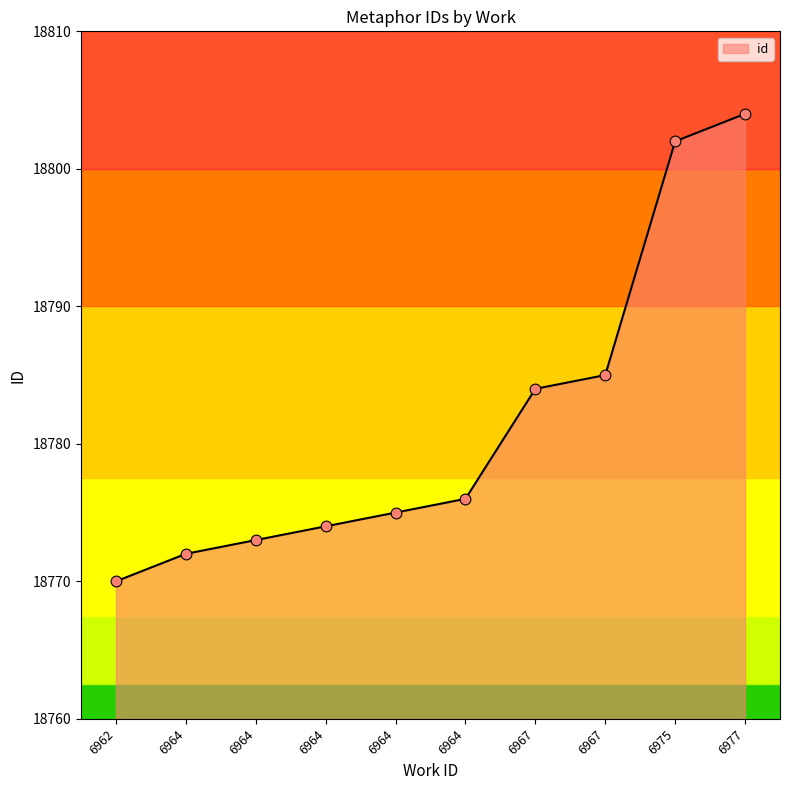

What is the ratio of the value at 6975 to the value at 6964?

1.0